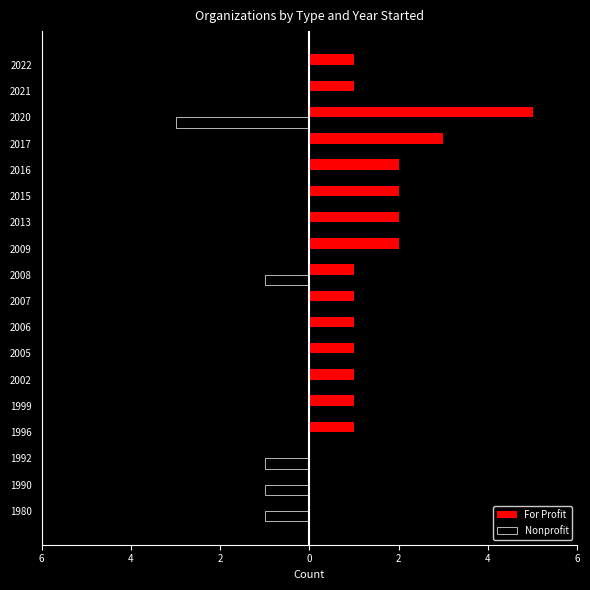

Rank the series by their maximum value, from highest to lowest.

For Profit, Nonprofit